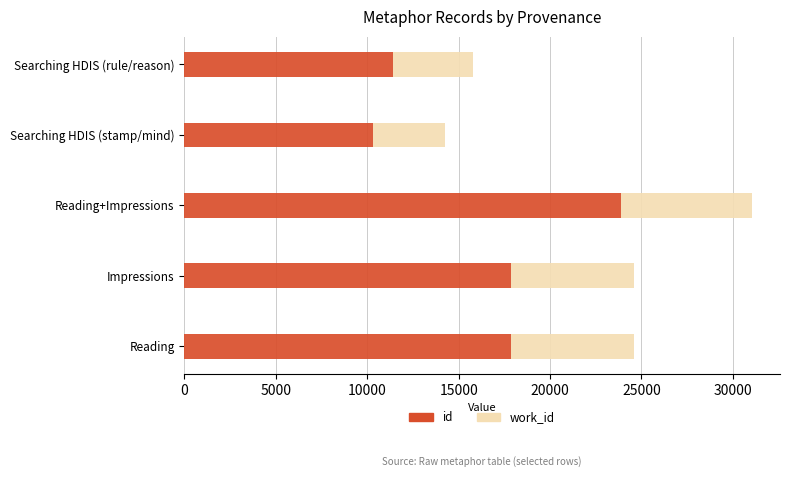

What is the sum of all id values?

81345